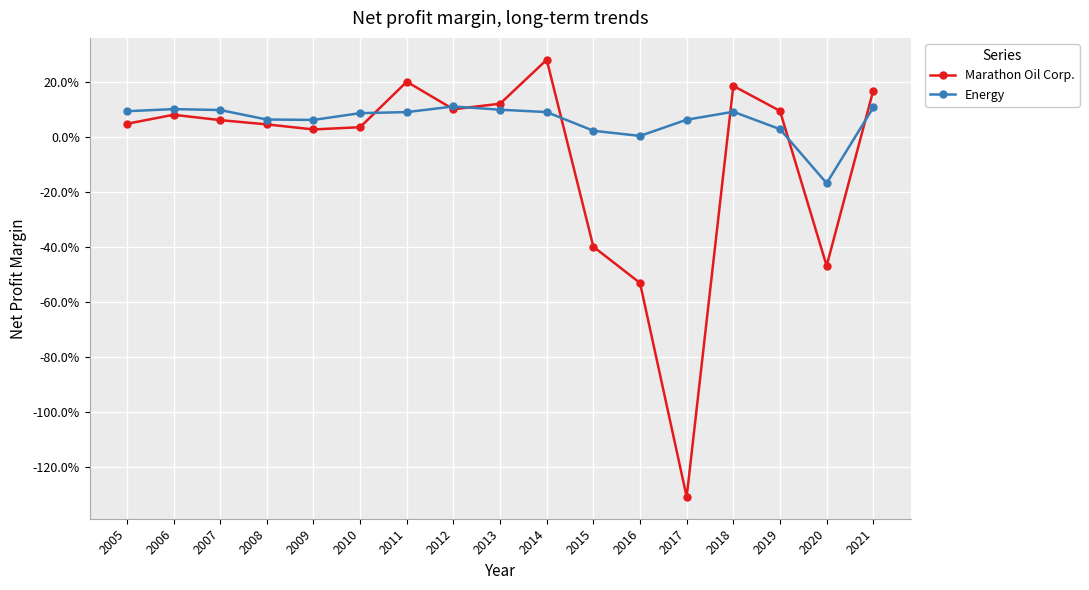

Is it true that Energy equals 0.0 at 2017?

False